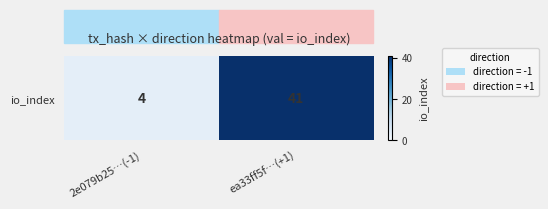

What is the change in value from 2e079b25…(-1) to ea33ff5f…(+1)?

+37